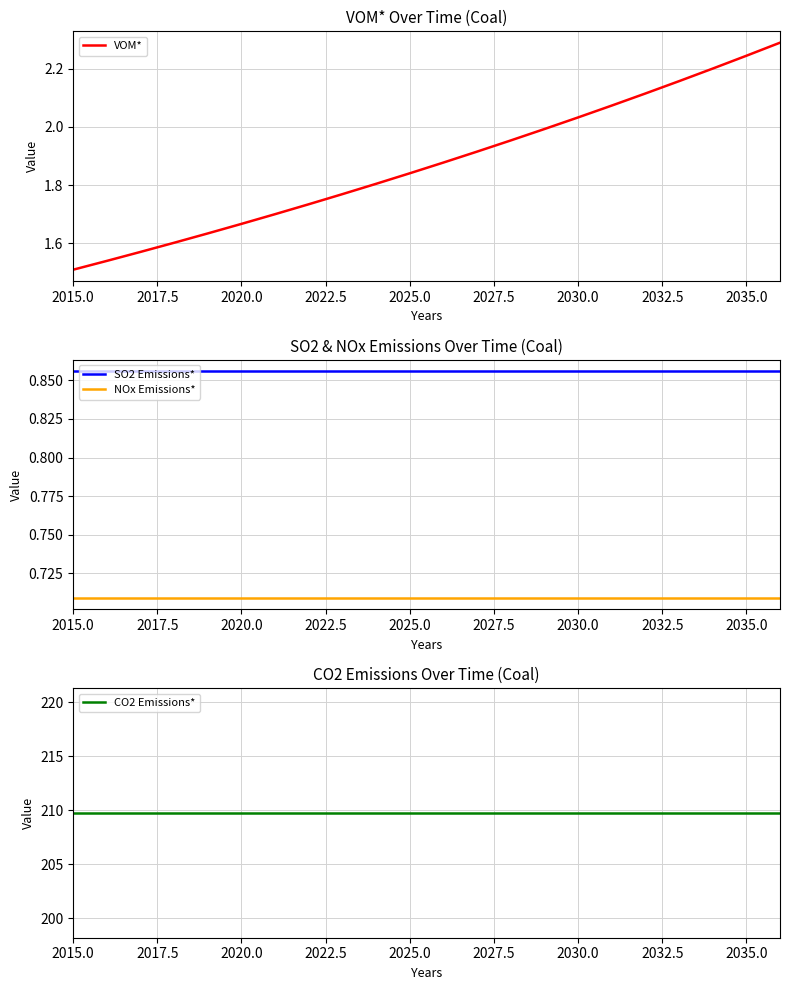

Is it true that VOM* equals 2.3 at 2020.0?

False